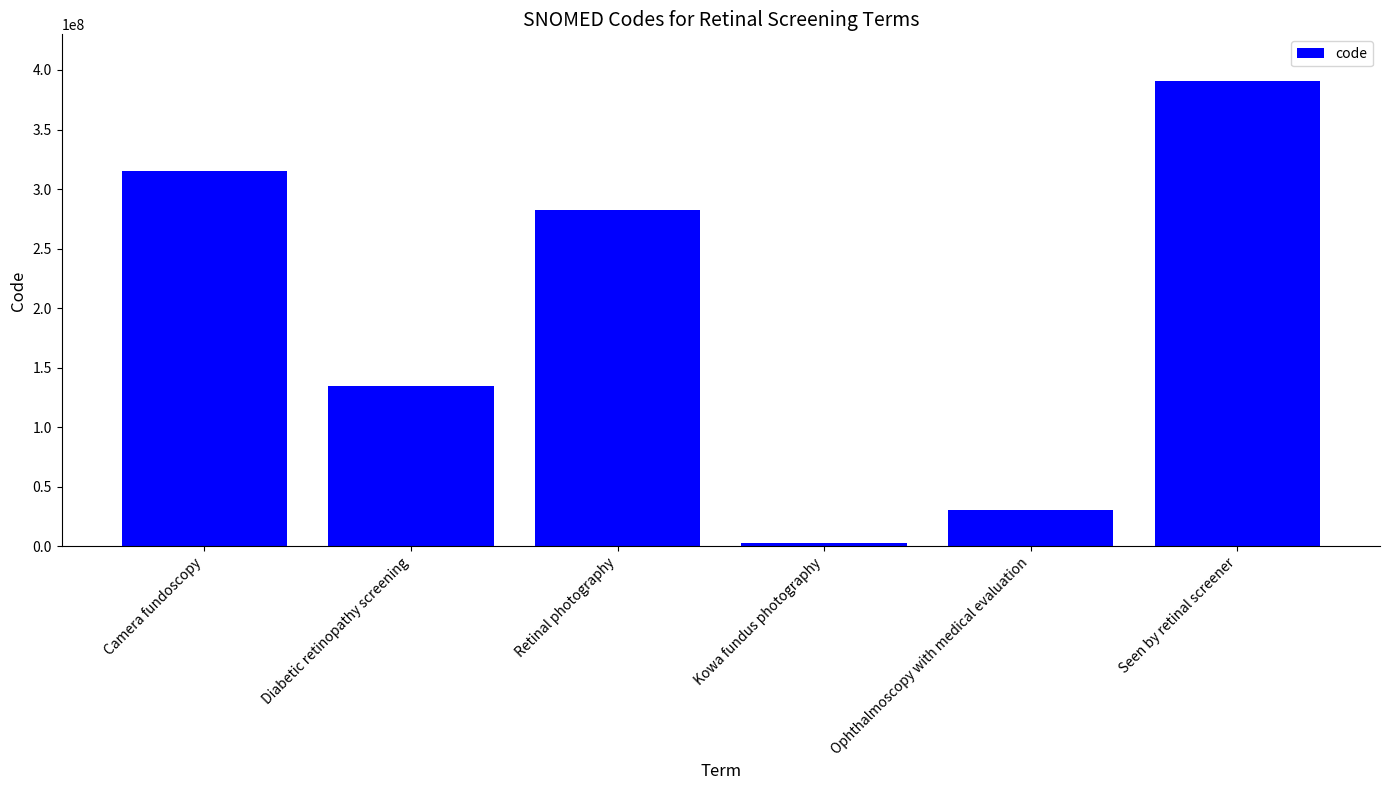

What is the value of the 1st bar from the left?

314971001